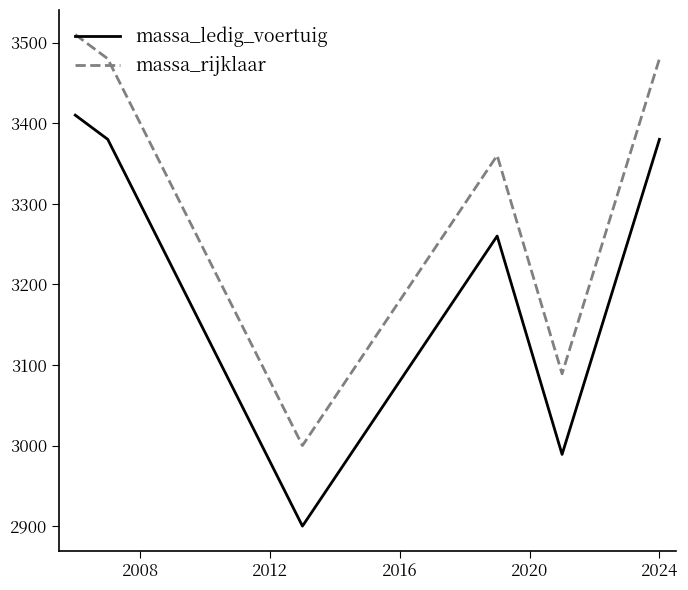

Which series has the largest total across all categories?

massa_rijklaar